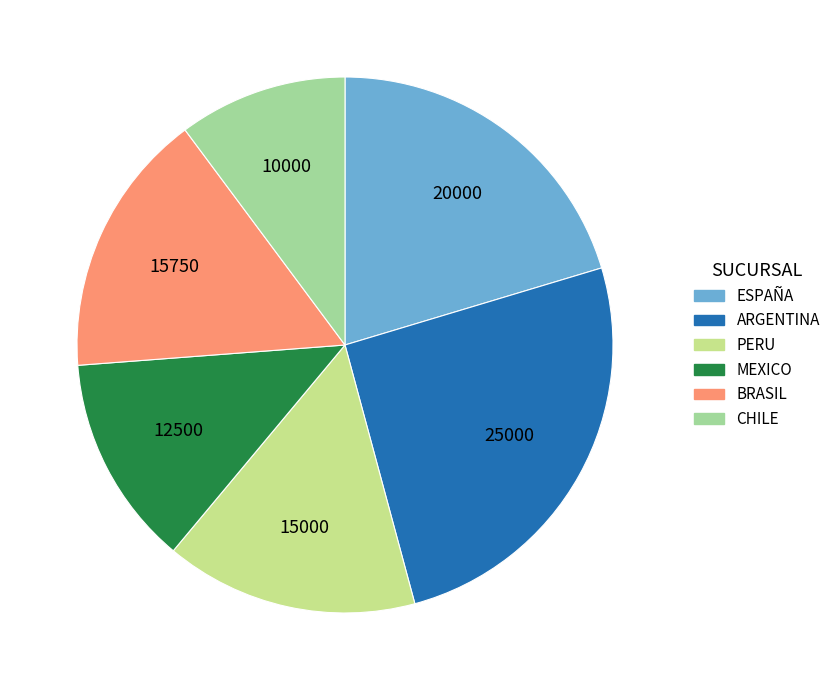

Rank the categories by value from highest to lowest.

ARGENTINA, ESPAÑA, BRASIL, PERU, MEXICO, CHILE